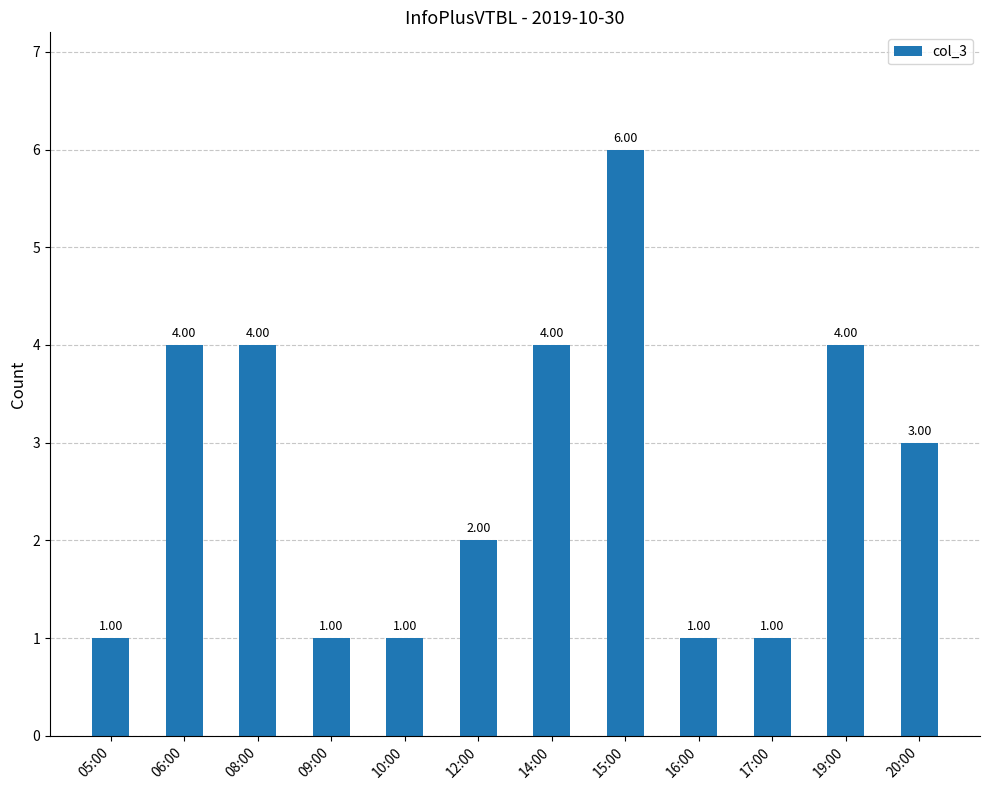

Approximately how many times larger is the value at 06:00 compared to 09:00?

4.0